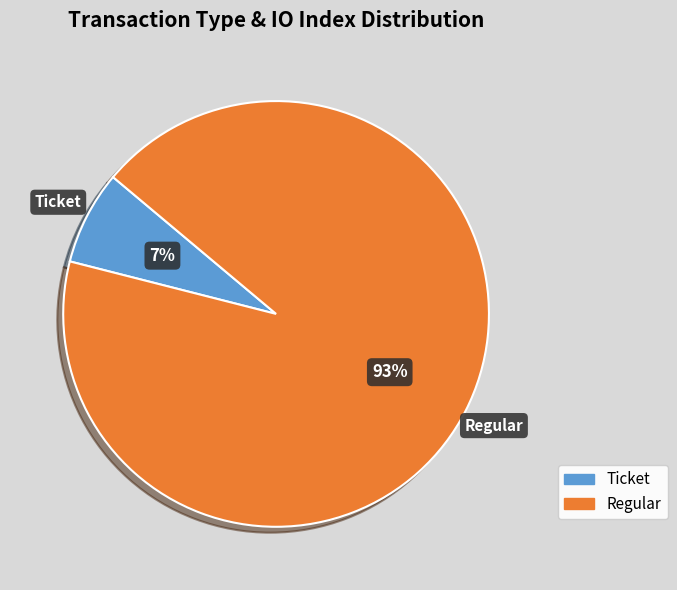

Which has a higher value, Ticket or Regular?

Regular